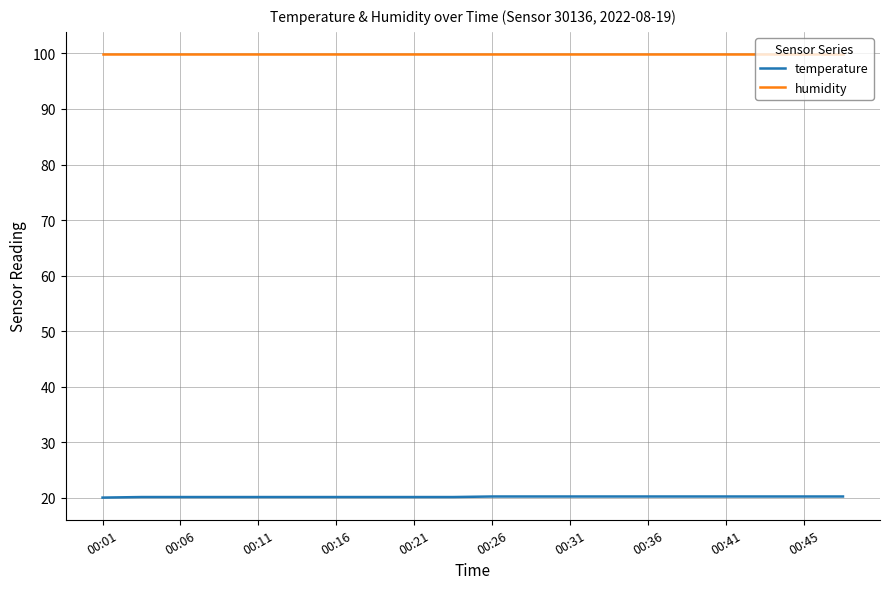

Which series has the largest total across all categories?

humidity